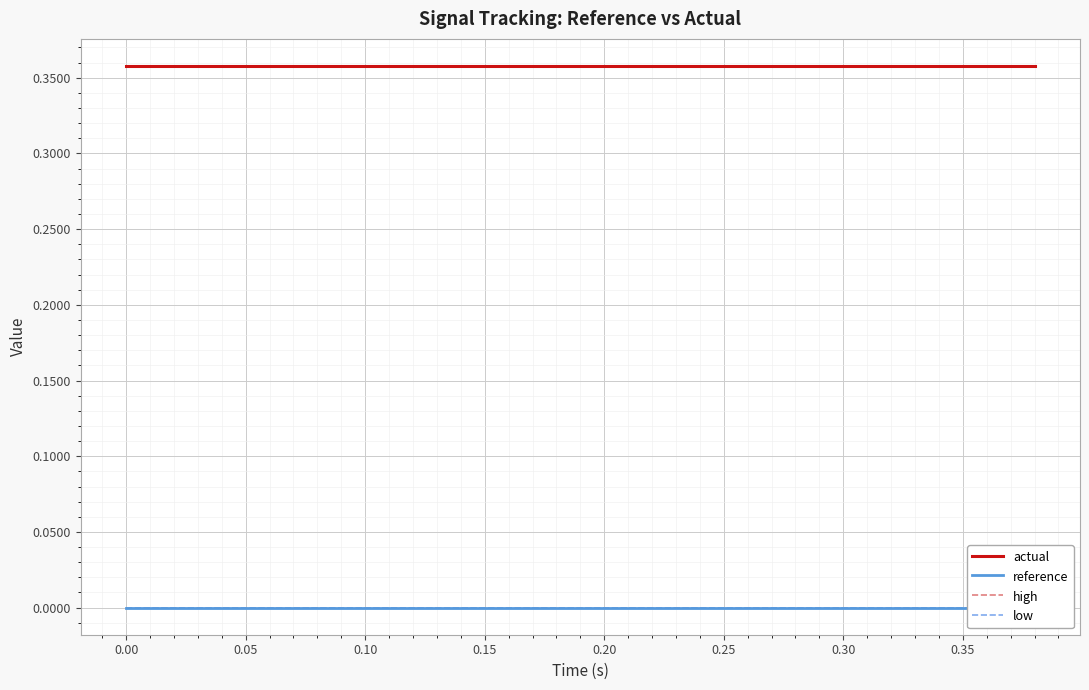

Reading right to left, extract all data points from this chart.

actual: 0.4	0.4	0.4	0.4	0.4	0.4	0.4	0.4	0.4	0.4	0.4	0.4	0.4	0.4	0.4	0.4	0.4	0.4	0.4	0.4
reference: 0.0	0.0	0.0	0.0	0.0	0.0	0.0	0.0	0.0	0.0	0.0	0.0	0.0	0.0	0.0	0.0	0.0	0.0	0.0	0.0
high: 0.0	0.0	0.0	0.0	0.0	0.0	0.0	0.0	0.0	0.0	0.0	0.0	0.0	0.0	0.0	0.0	0.0	0.0	0.0	0.0
low: -0.0	-0.0	-0.0	-0.0	-0.0	-0.0	-0.0	-0.0	-0.0	-0.0	-0.0	-0.0	-0.0	-0.0	-0.0	-0.0	-0.0	-0.0	-0.0	-0.0